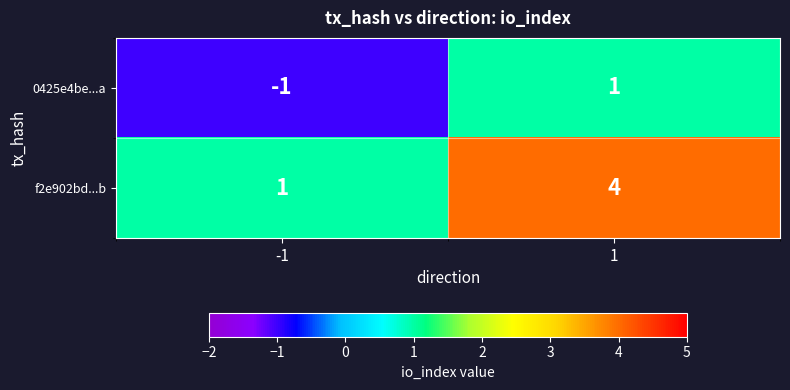

What value does the f2e902bd...b series have at 1?

4